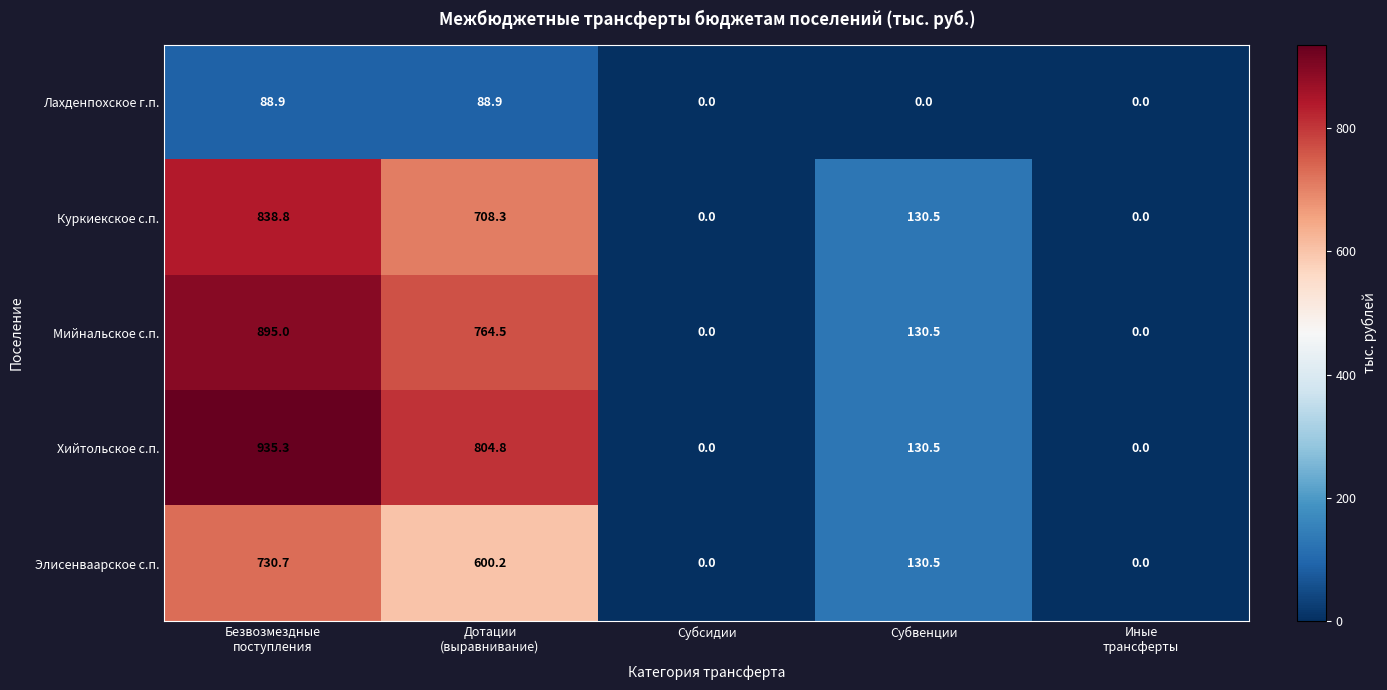

What is the sum of all Лахденпохское г.п. values?

177.8